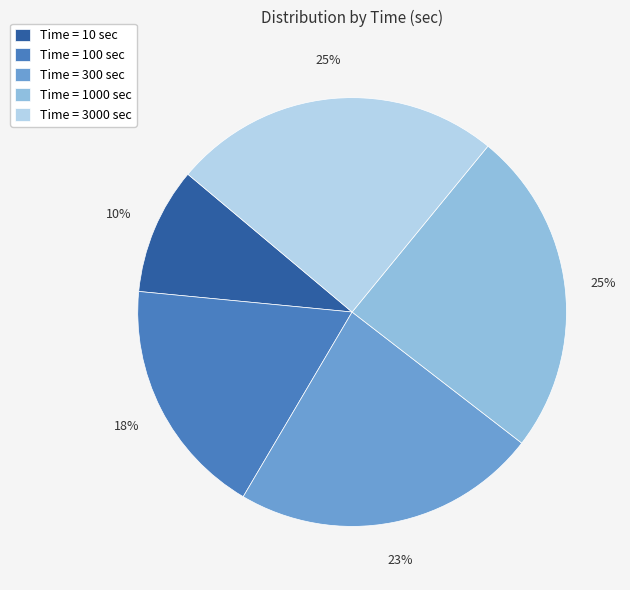

To the nearest percent, what portion does Time = 100 sec represent?

18%